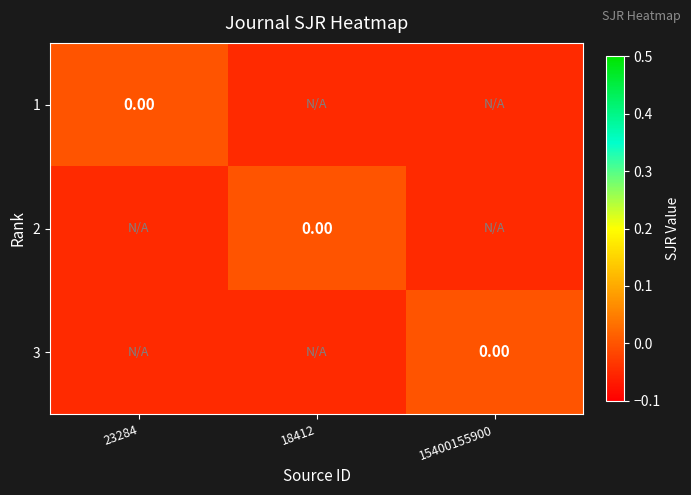

Where is 1 nearest to the value 0?

23284